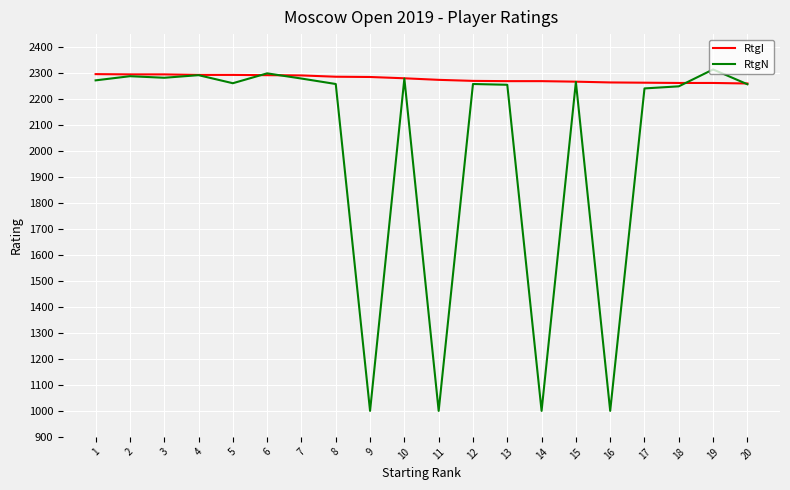

What is the lowest value of the RtgN series?

1000